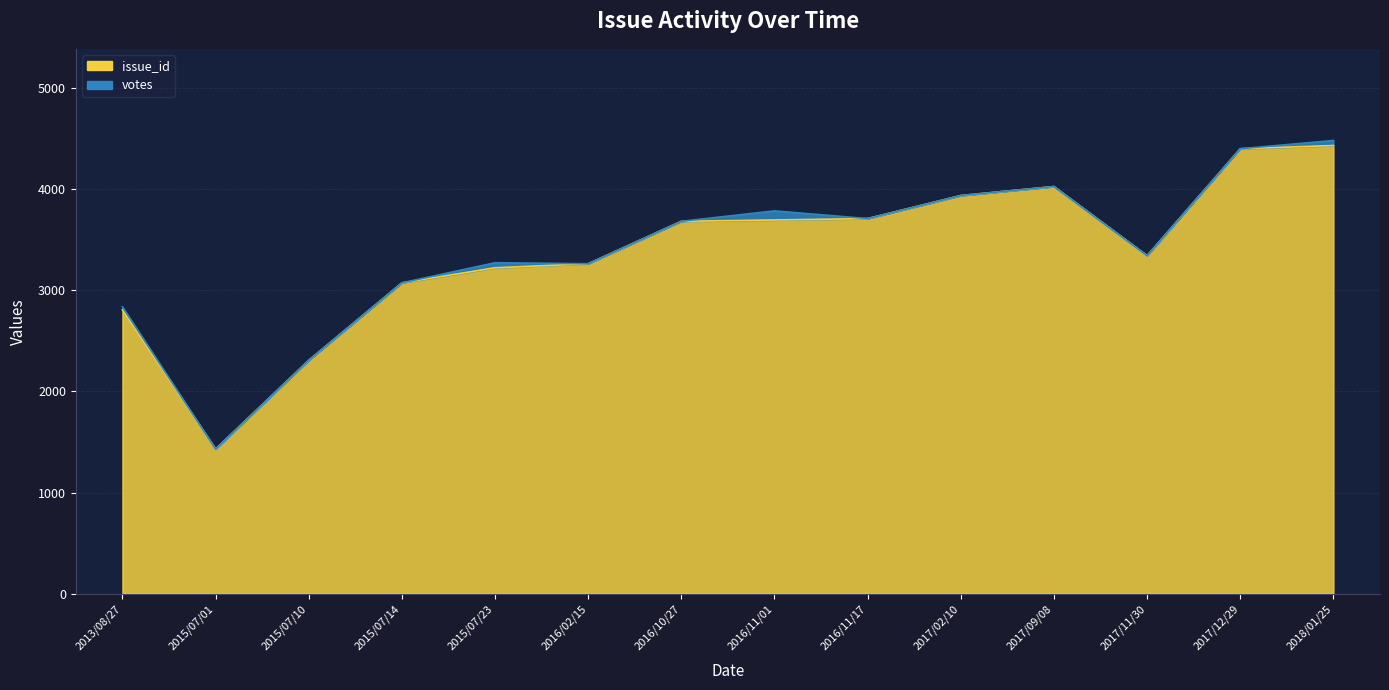

How many points are lower than both their immediate neighbors (excluding endpoints)?

2